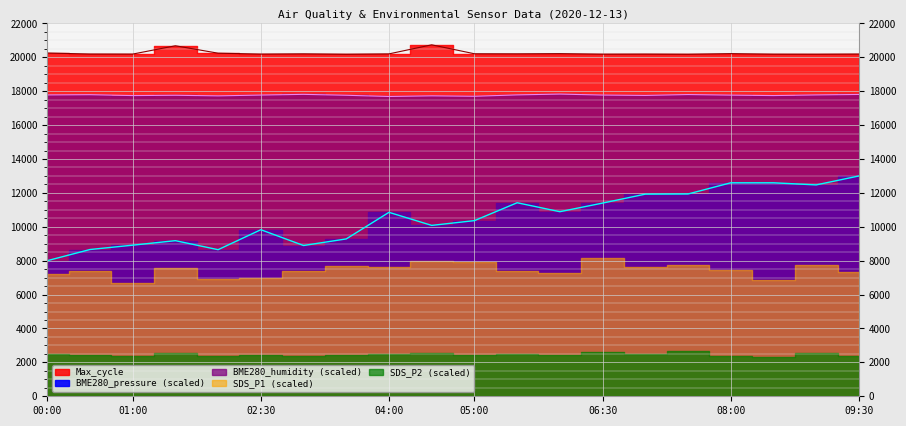

Which label corresponds to the smallest value in the chart?

00:00